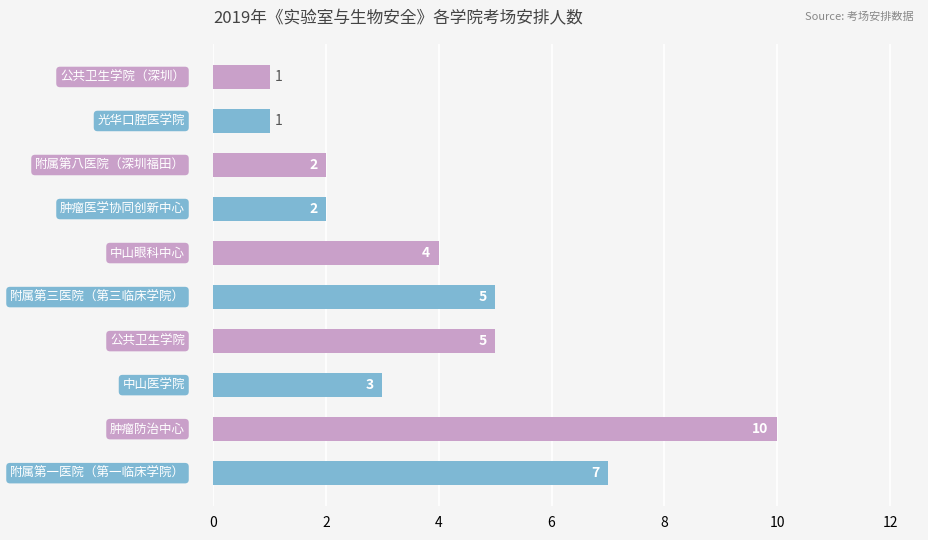

What is the difference between the maximum and minimum values?

9